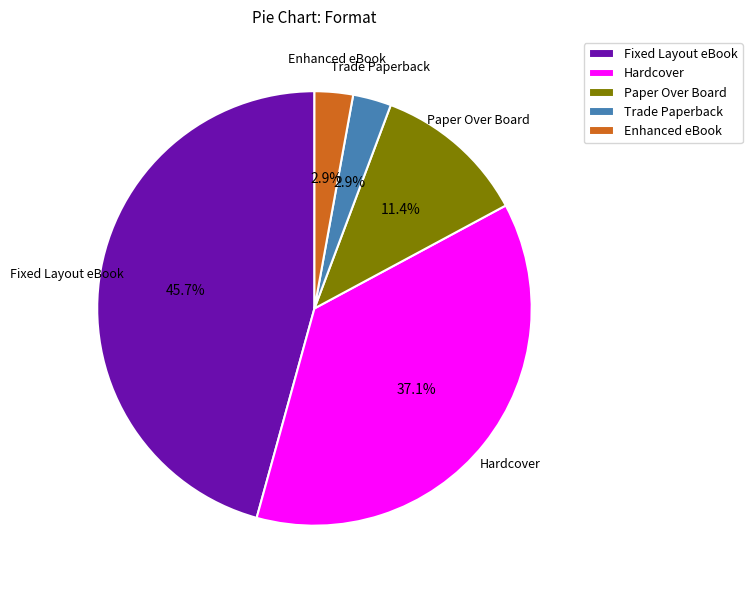

Does Trade Paperback represent more than half of the total?

No